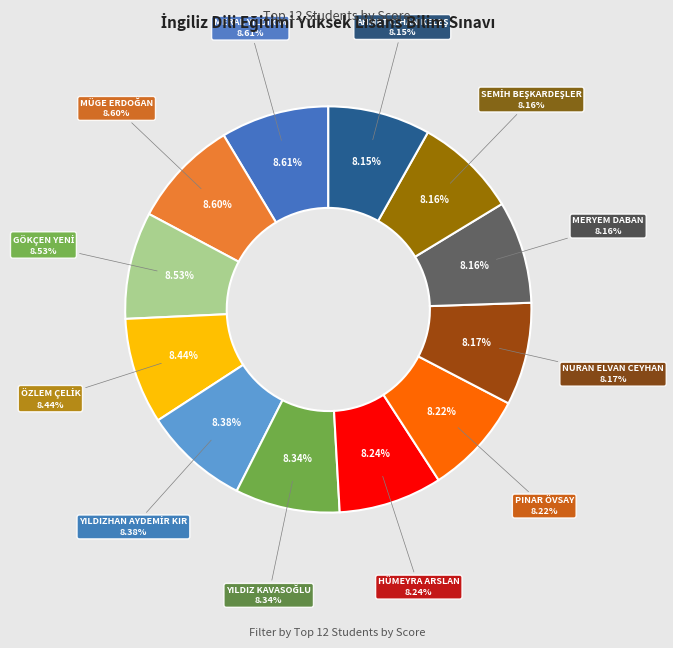

What percentage is the NURAN ELVAN CEYHAN slice, to the nearest percent?

8%